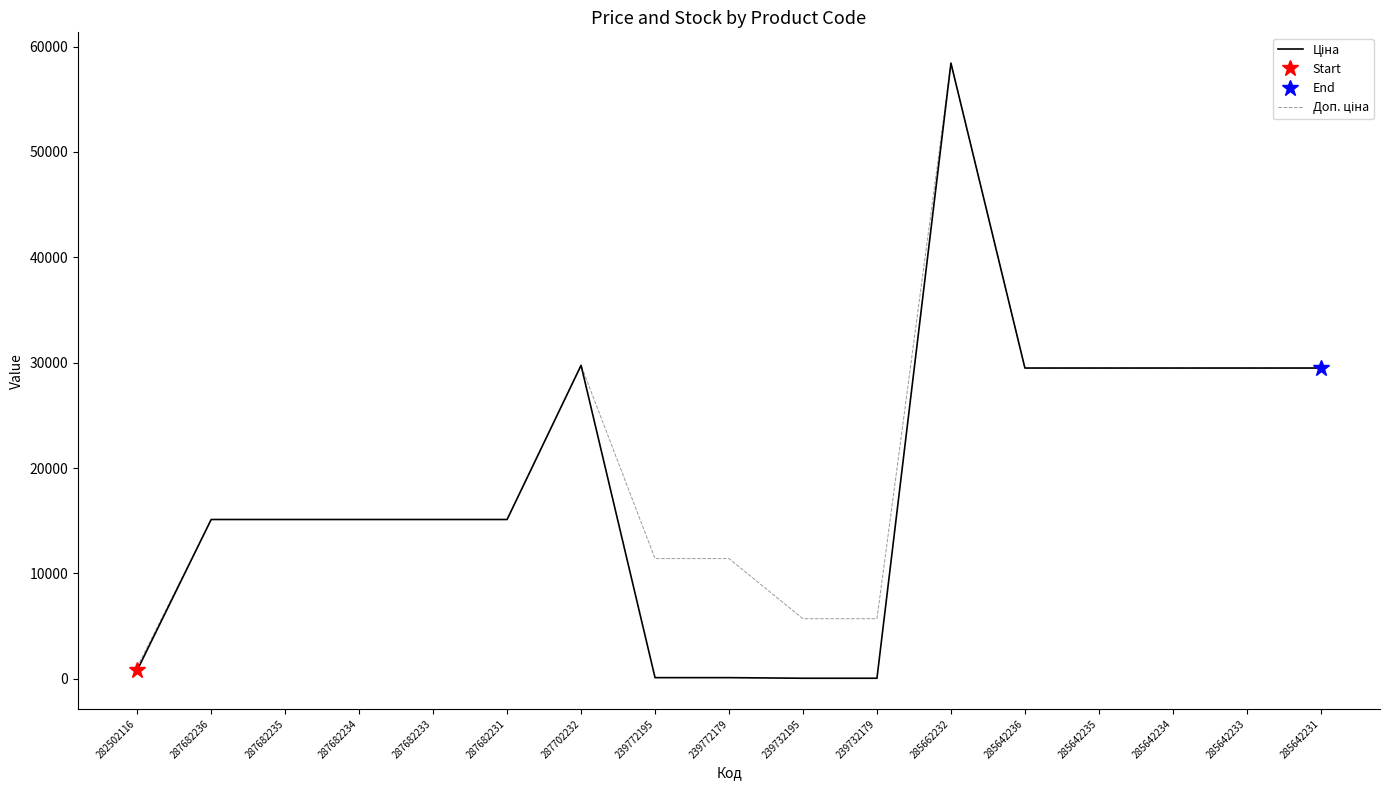

List the series in order of their overall mean, lowest first.

Ціна, Доп. ціна